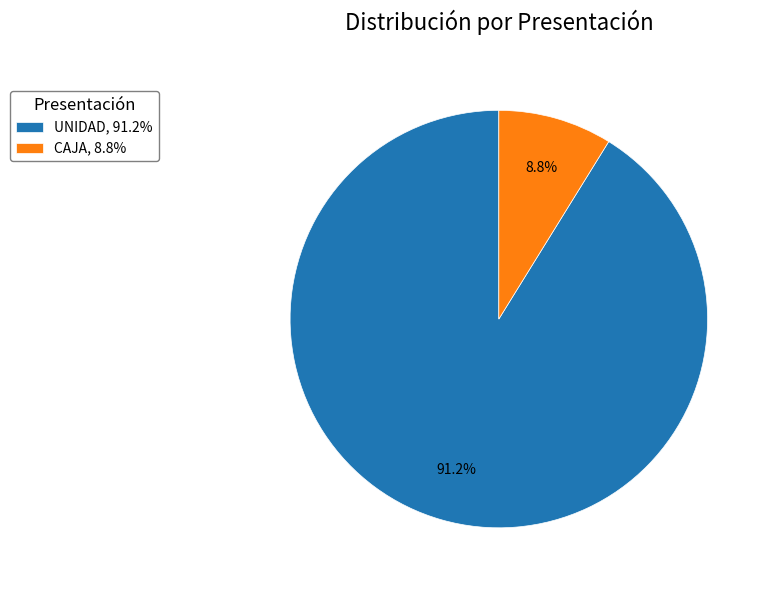

To the nearest percent, what is the average slice percentage?

50%